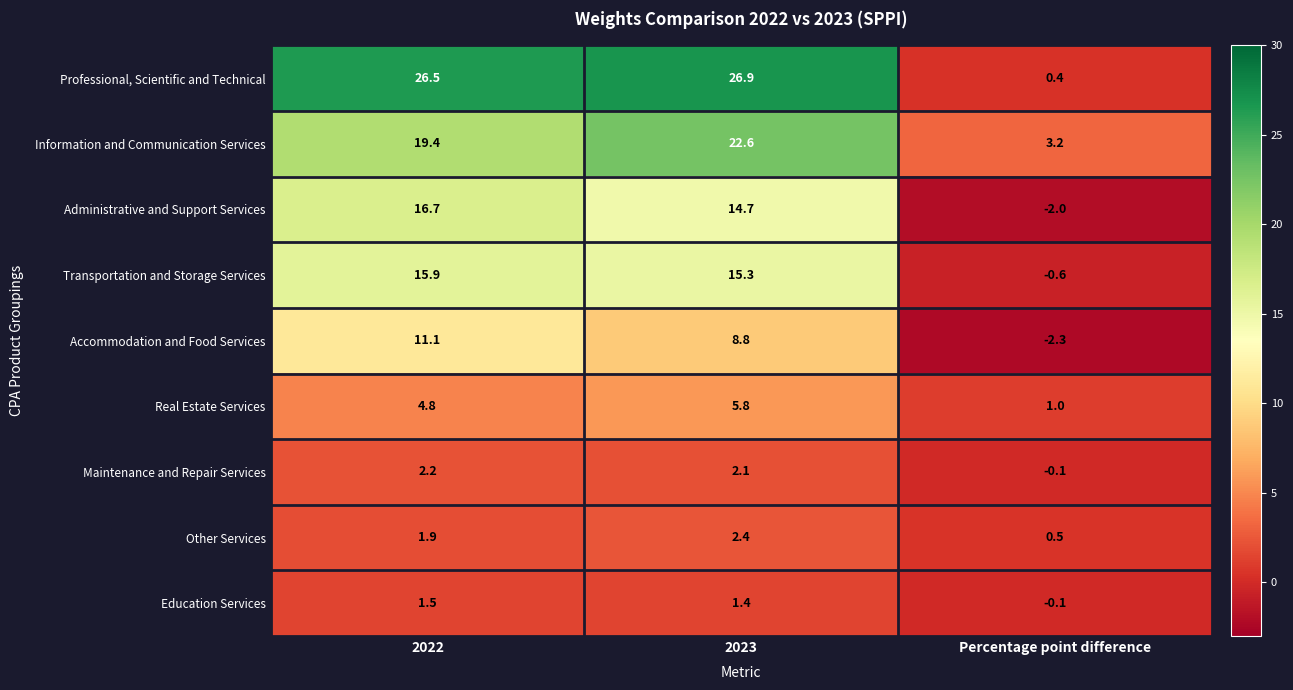

The Accommodation and Food Services series shows 11.1 at 2022. True or false?

True